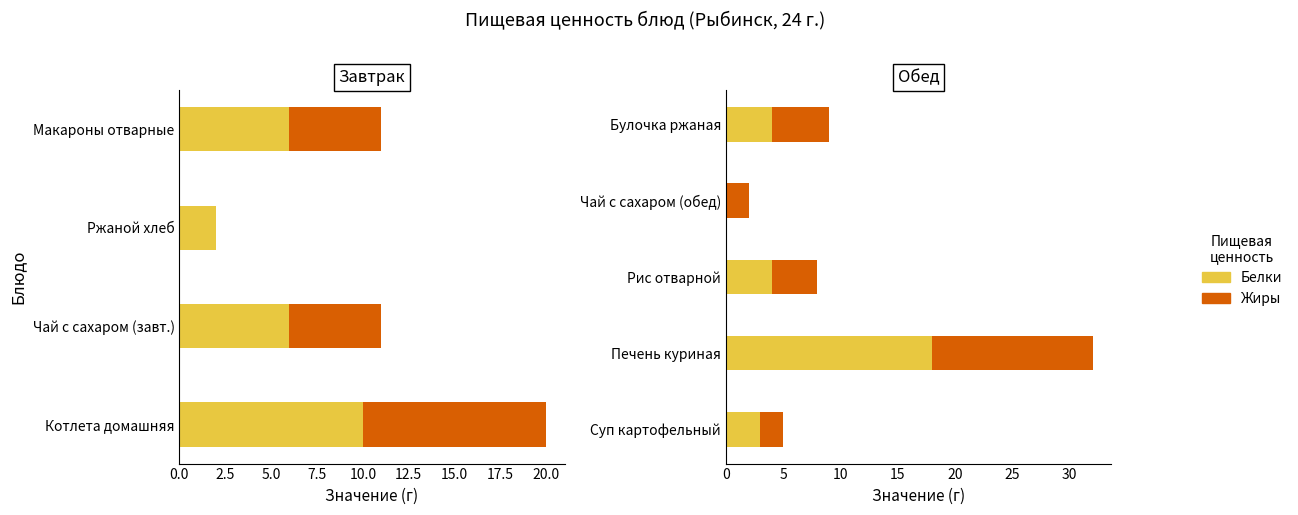

At how many categories does at least one series exceed 14?

1